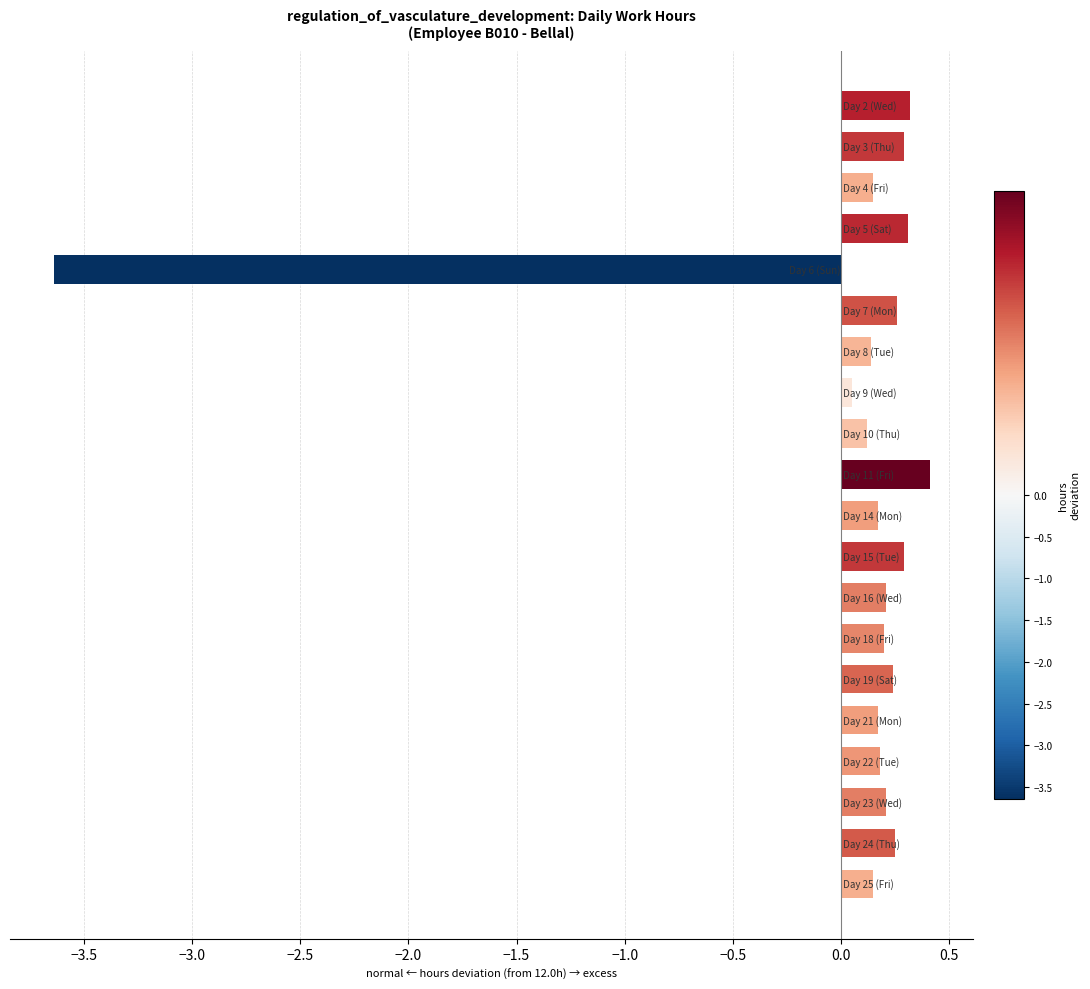

What is the difference between the maximum and second lowest values?

0.4